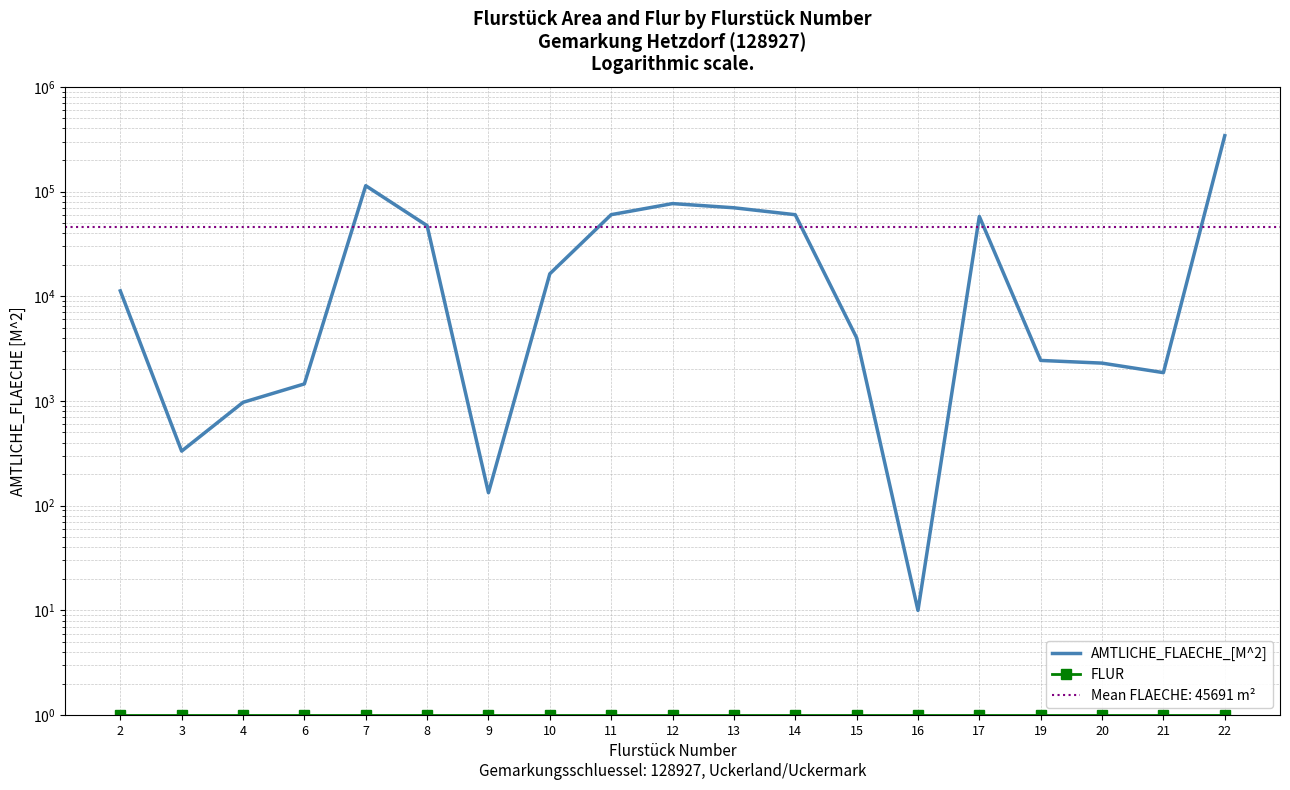

At which category is the sum across all series the highest?

22